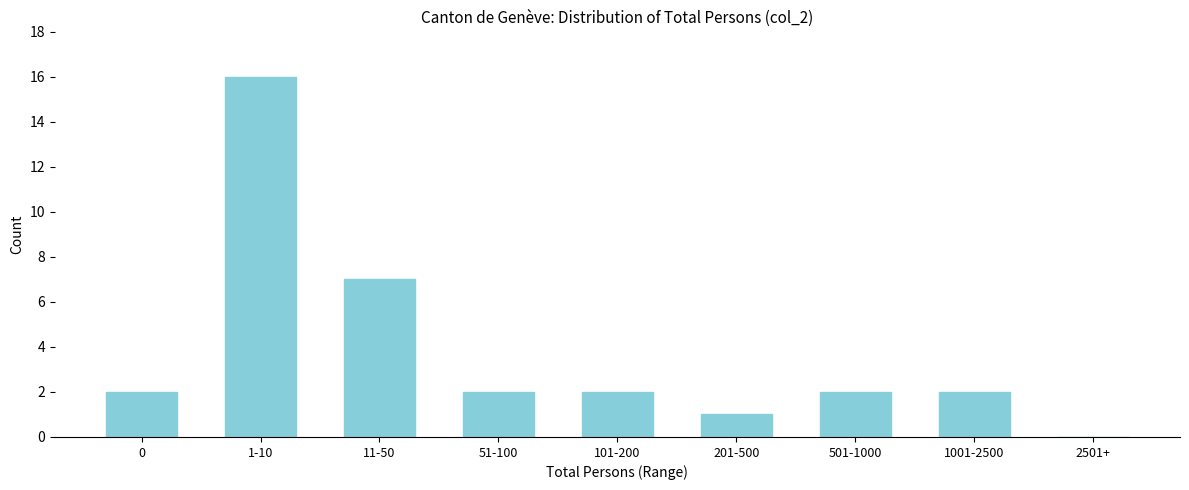

Reading left to right, what are all the values shown in this chart?

0=2	1-10=16	11-50=7	51-100=2	101-200=2	201-500=1	501-1000=2	1001-2500=2	2501+=0